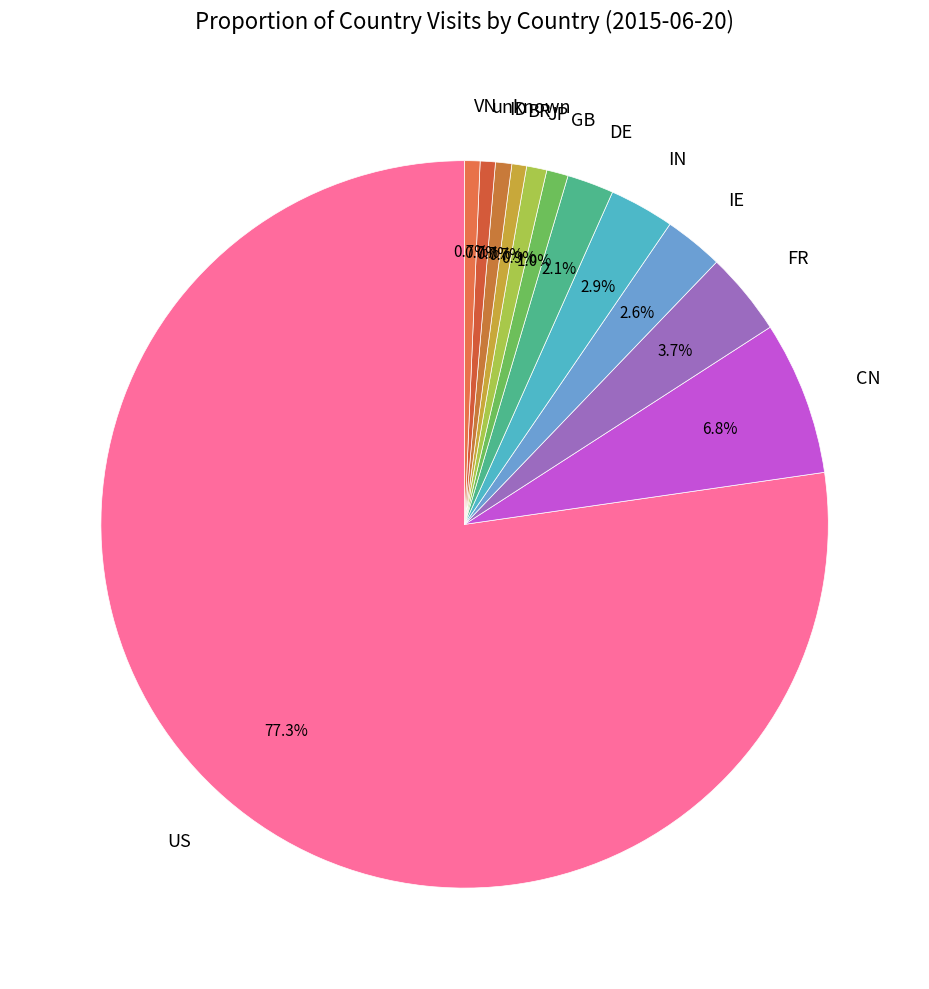

Which category has the biggest portion of the pie?

US